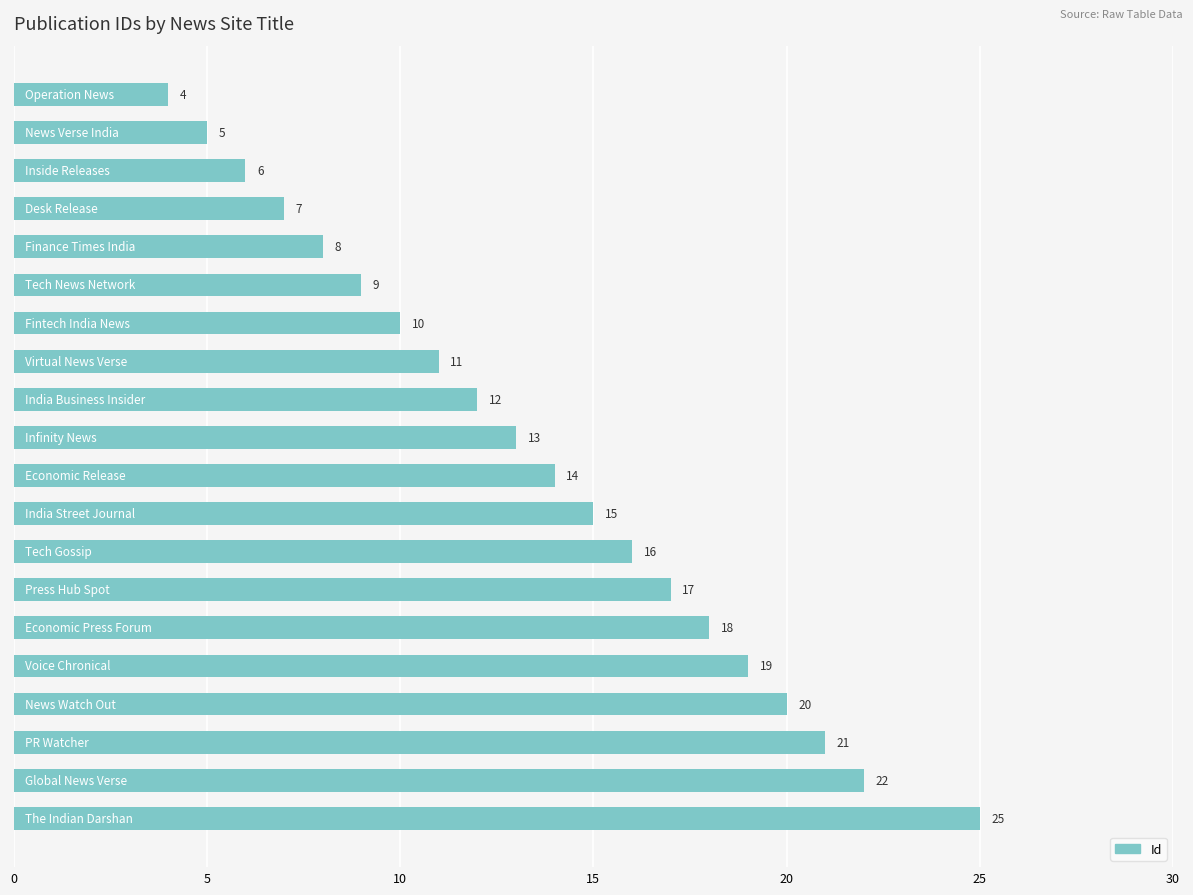

What is the maximum value shown in the chart?

25